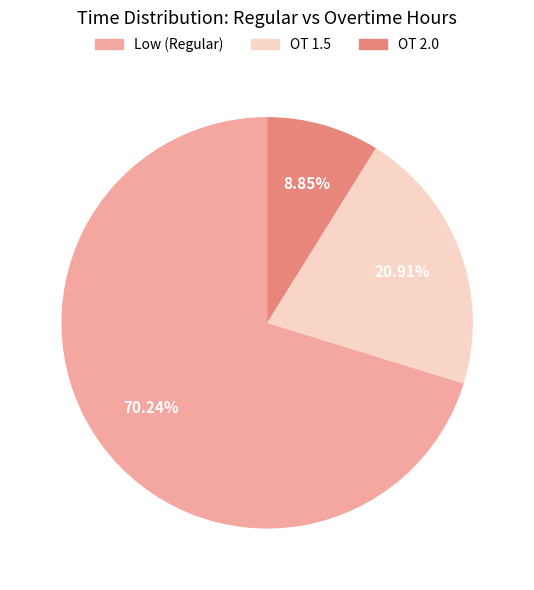

Is it true that OT 1.5 is 6% of the pie?

False